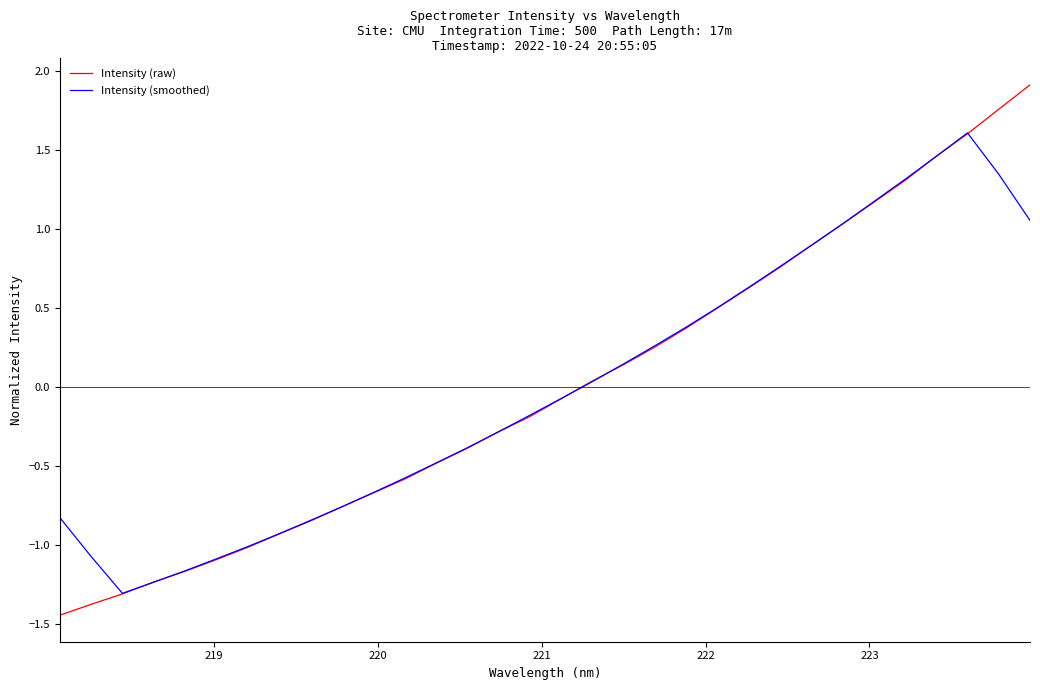

What is the maximum value for Intensity (raw)?

1.9